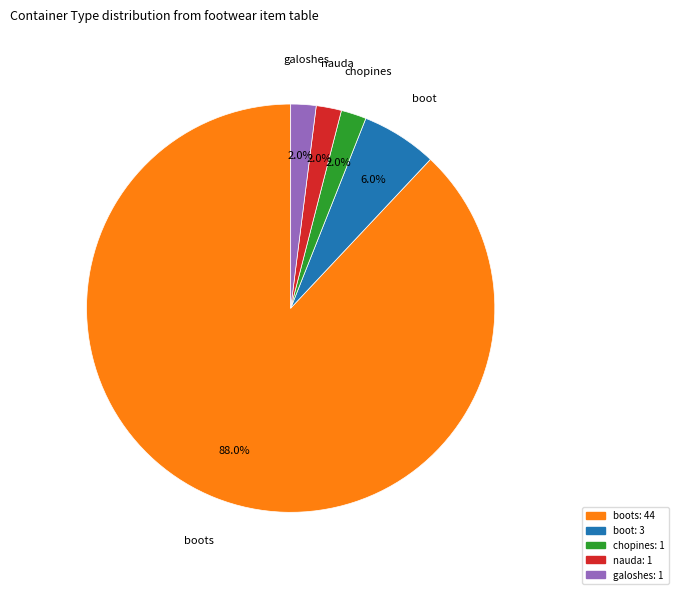

Does any single category account for the majority?

Yes